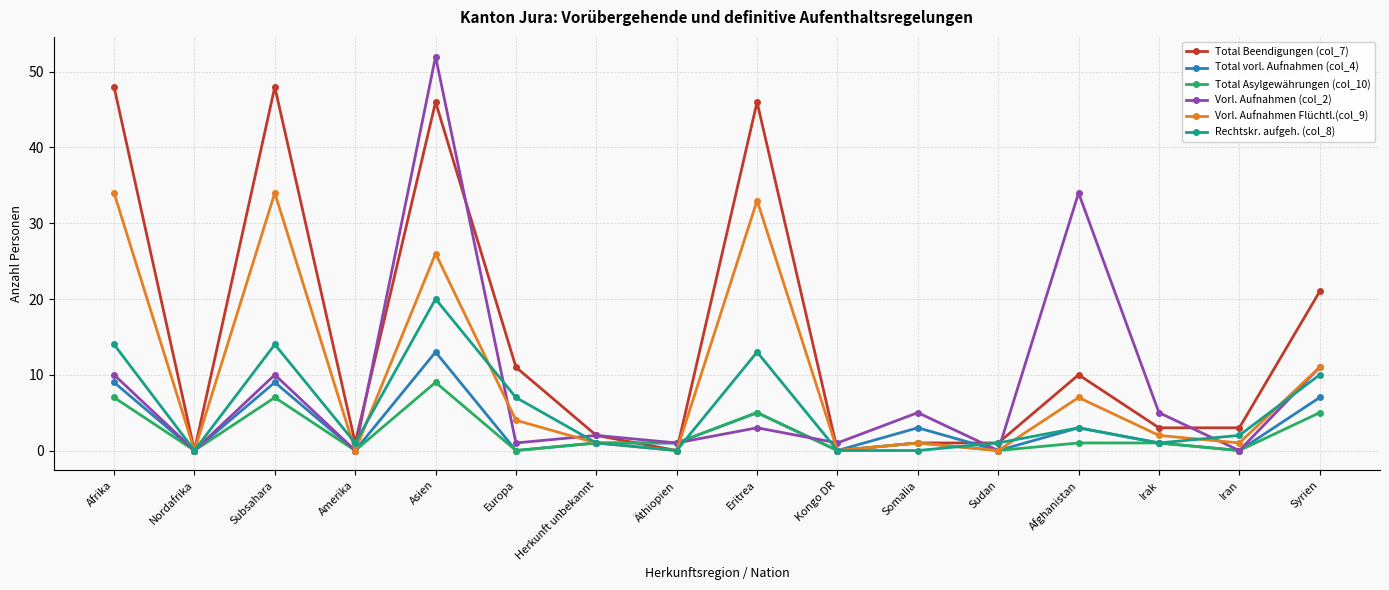

What position from the right is Eritrea?

8